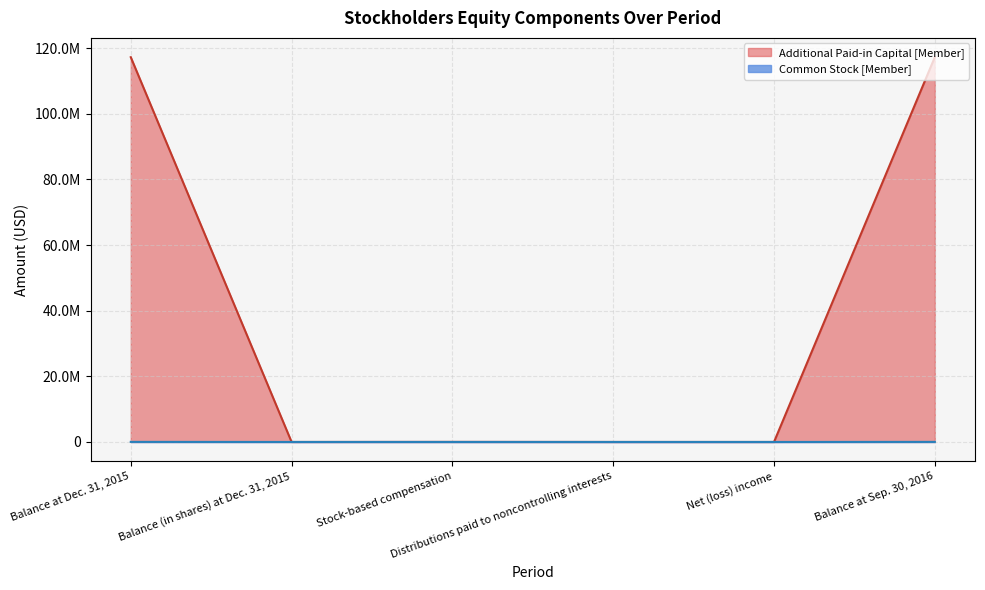

How many values in Additional Paid-in Capital [Member] are above zero?

3